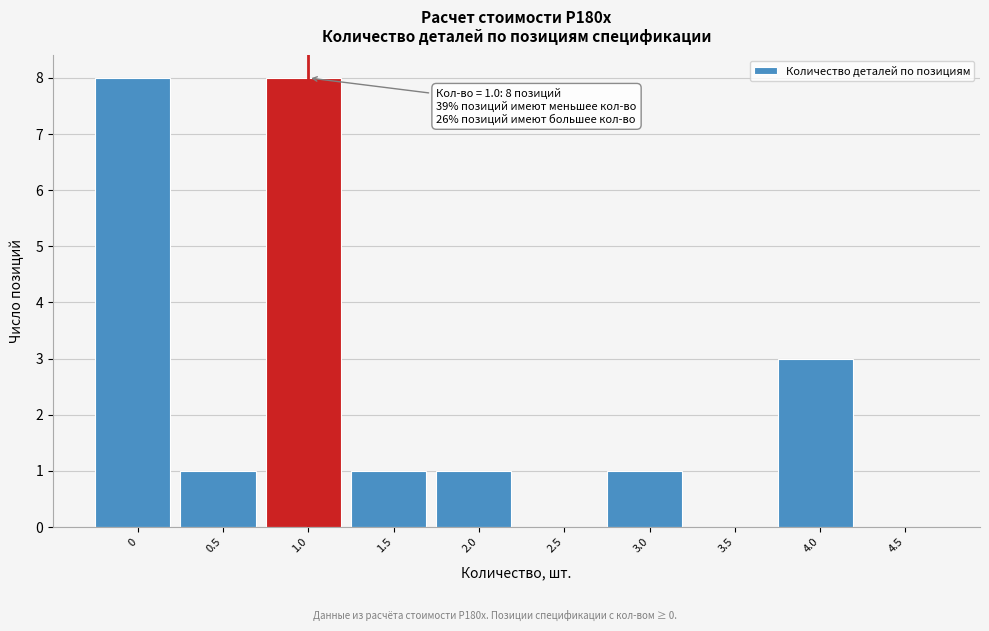

Reading right to left, list all the values displayed in this chart.

4.5=0	4.0=3	3.5=0	3.0=1	2.5=0	2.0=1	1.5=1	1.0=8	0.5=1	0=8